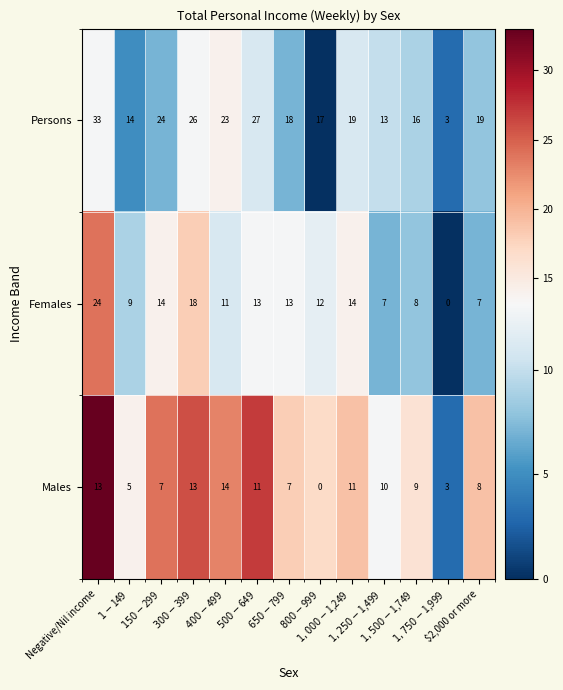

How many series are shown in this chart?

3